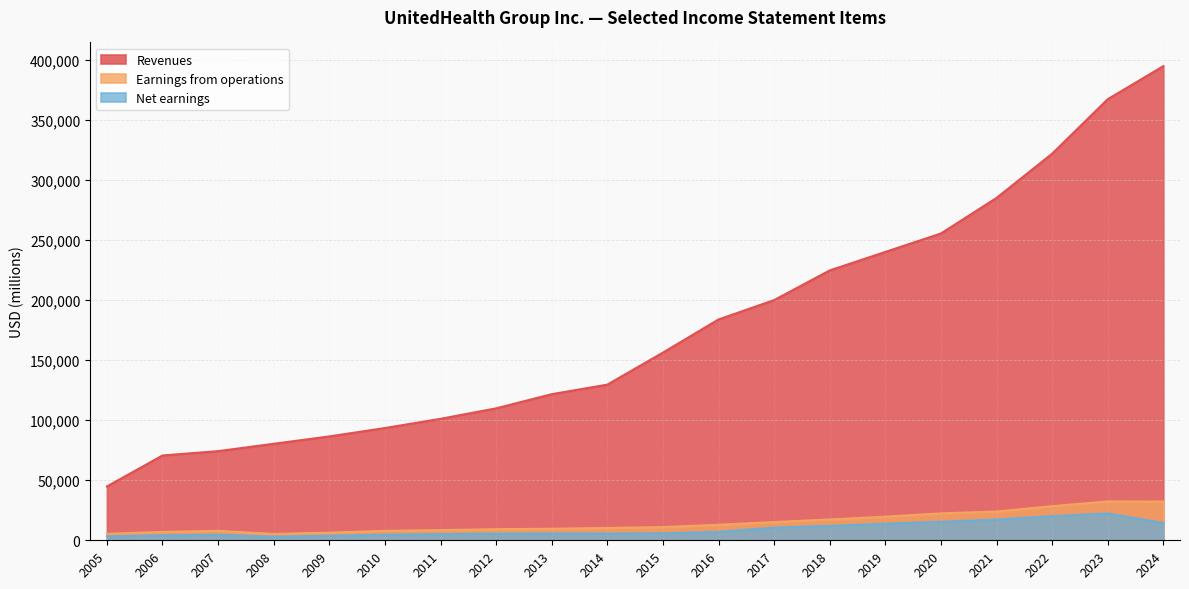

What value does the Revenues series have at 2005?

44866